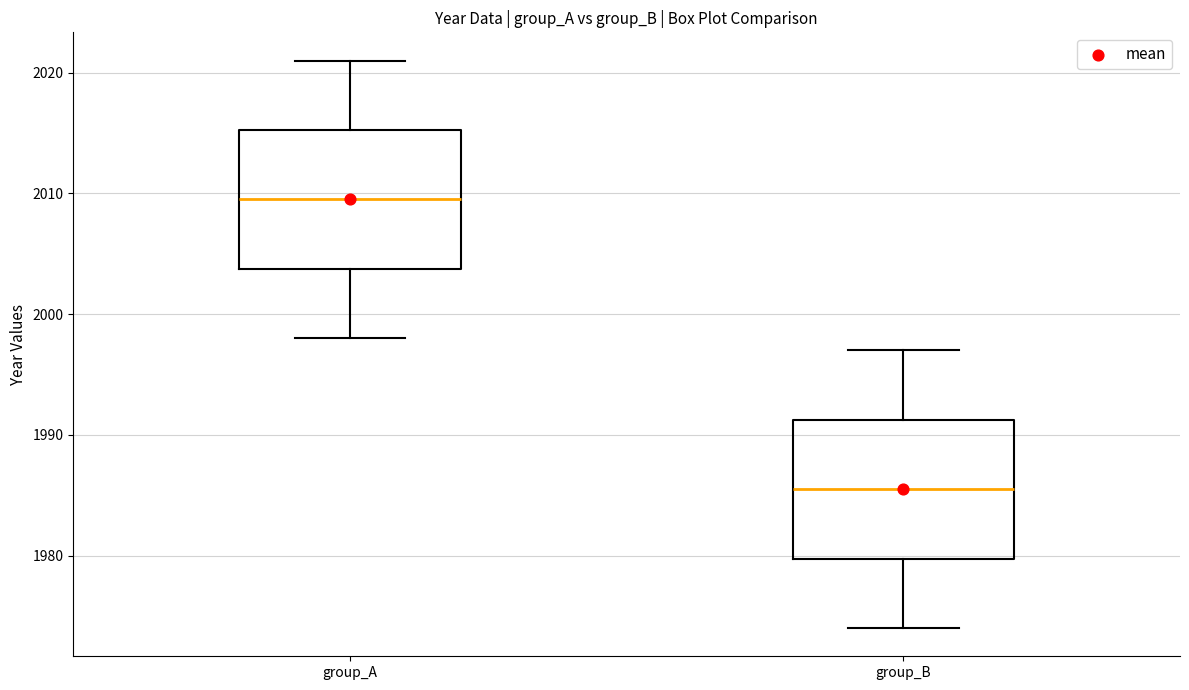

Where does the median line of the box for group_B sit on the y-axis? The values are not printed on the chart, so give them approximately, as read against the axis.

1986